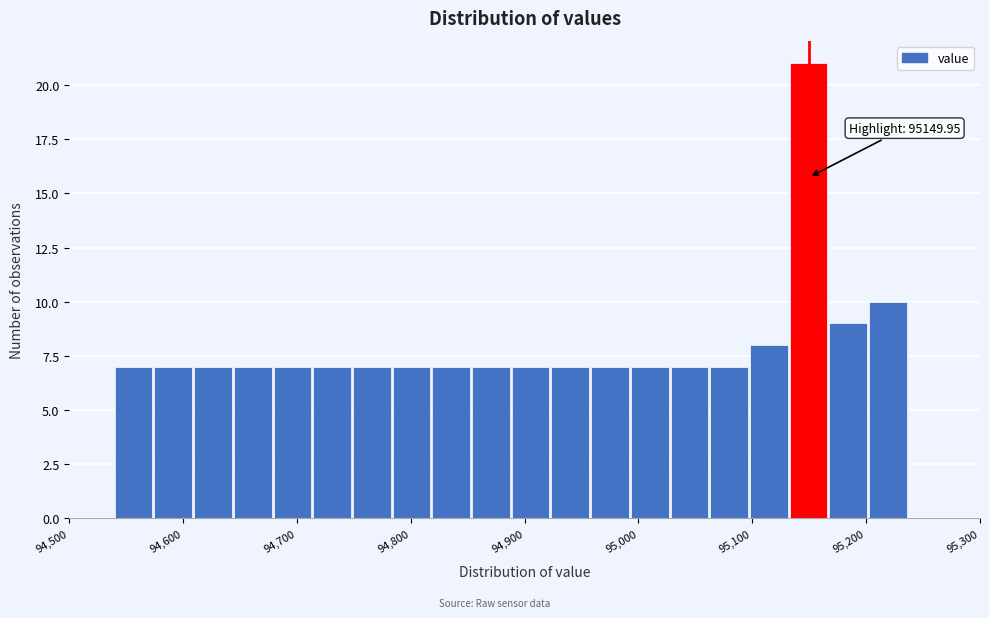

Read against the x-axis, roughly where is the centre of the tallest bar?

95150